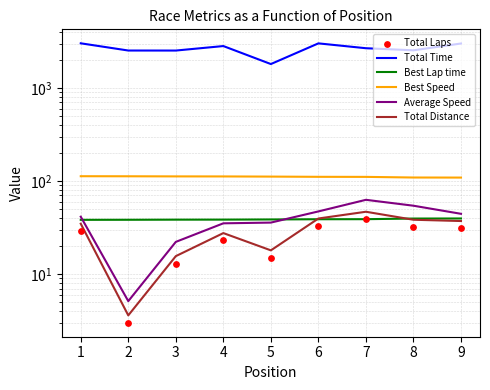

What are all the series names shown in the legend?

Total Time, Best Lap time, Best Speed, Average Speed, Total Distance, Total Laps